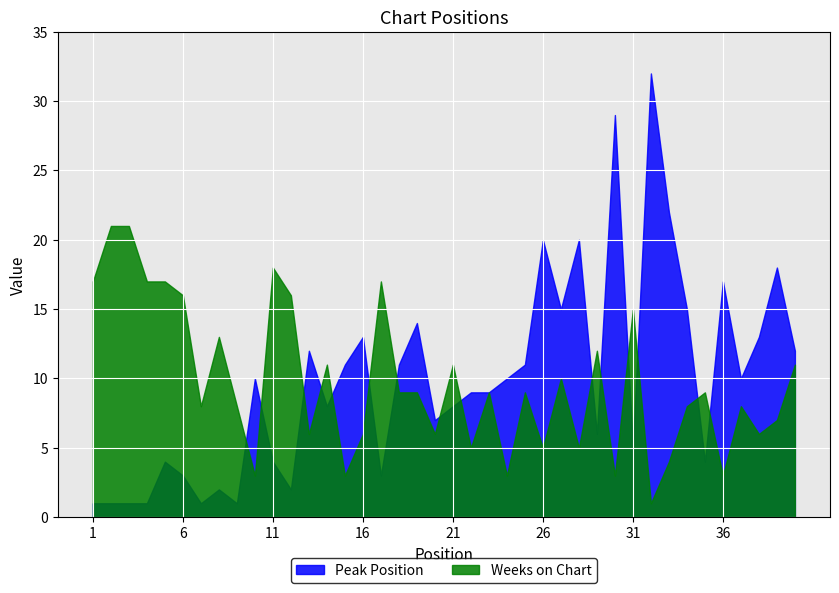

Rank the categories by Weeks on Chart value from lowest to highest.

32, 10, 15, 24, 30, 36, 33, 22, 26, 28, 13, 16, 20, 38, 39, 7, 9, 34, 37, 18, 19, 23, 25, 35, 27, 14, 21, 40, 29, 8, 31, 6, 12, 1, 4, 5, 17, 11, 2, 3